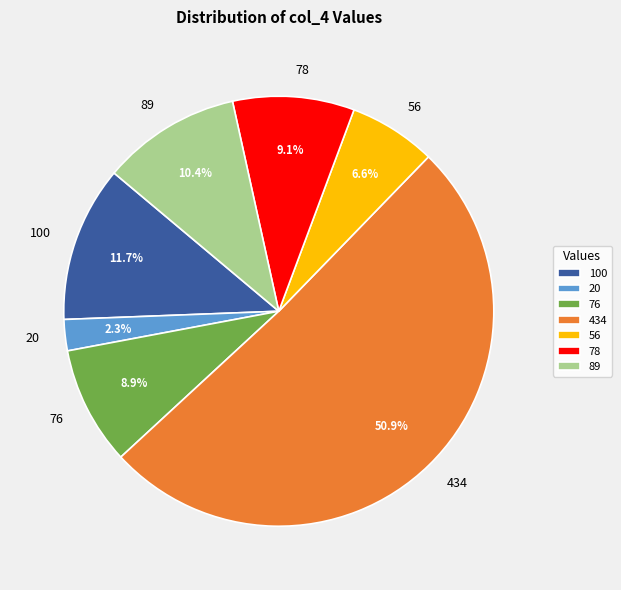

Which slice is the smallest?

20